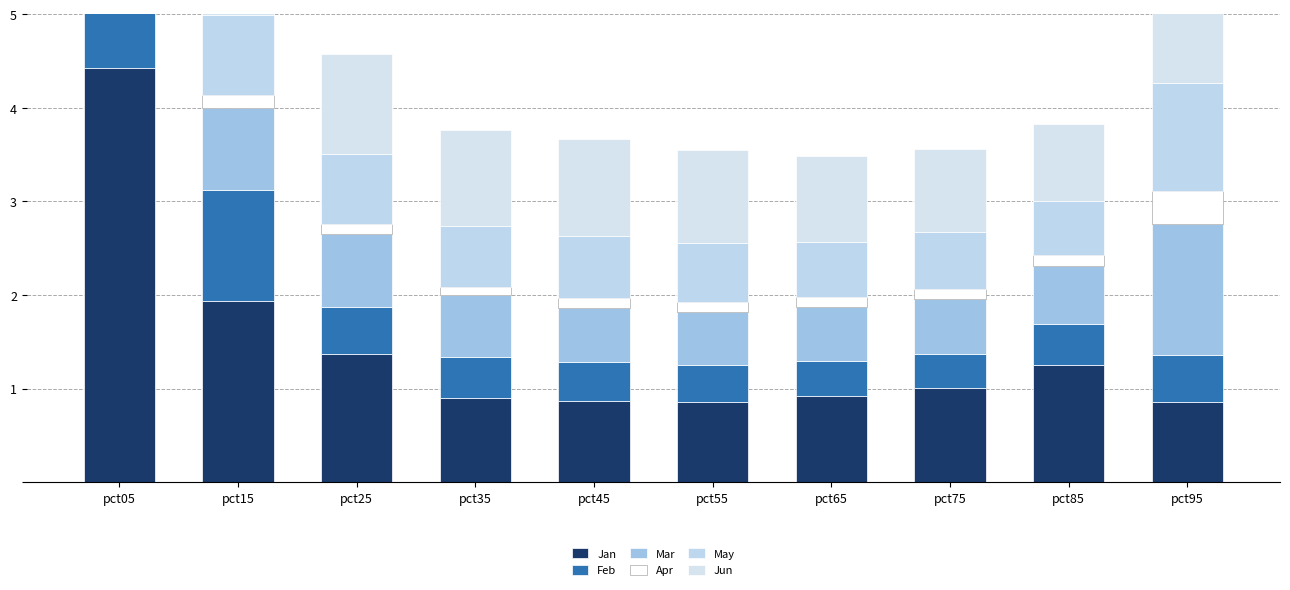

Which series changed the most between pct25 and pct65?

Jan